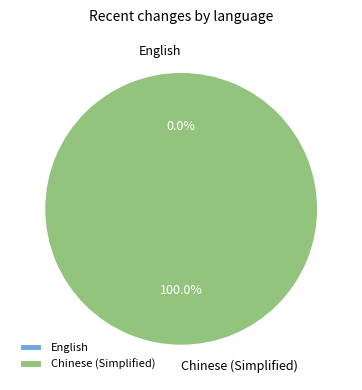

Between English and Chinese (Simplified), which is larger?

Chinese (Simplified)